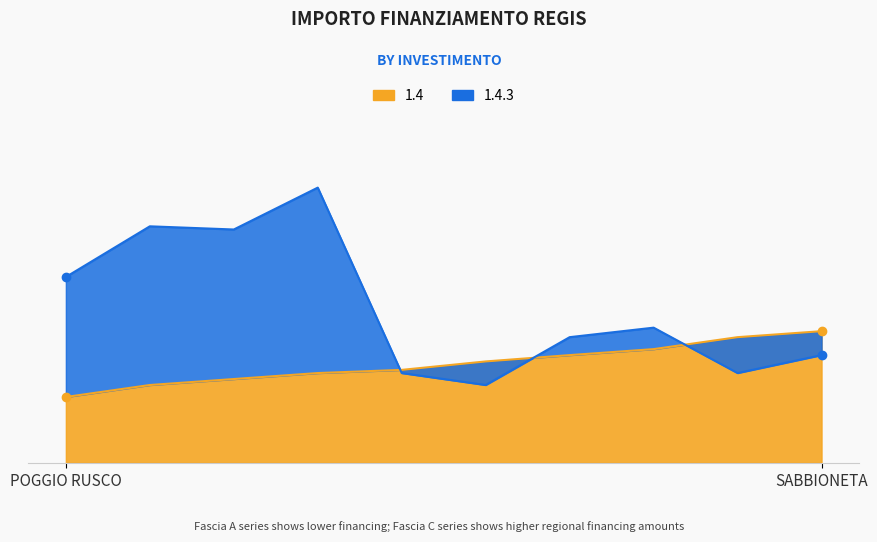

Is the value of Fascia A at SABBIONETA greater than the value of Fascia C at POGGIO RUSCO?

No